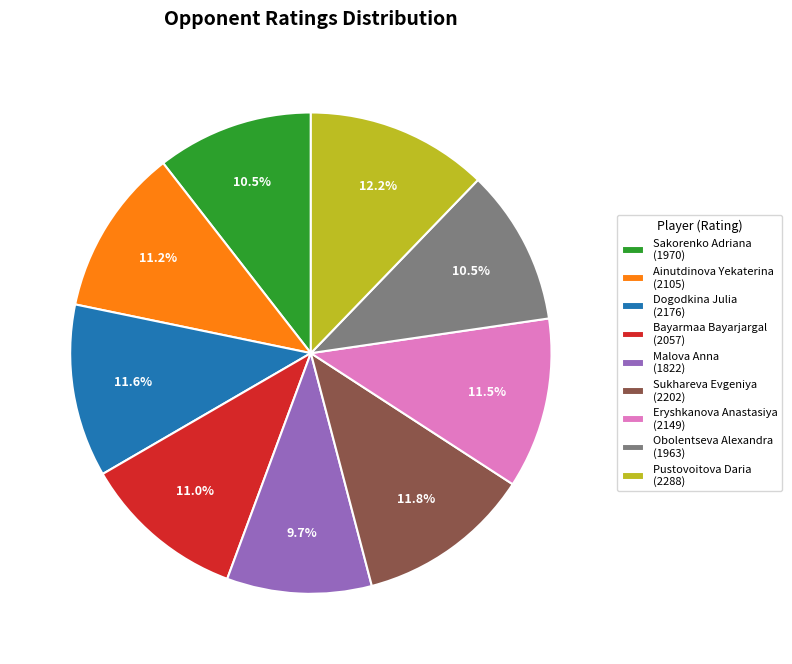

How many slices are in this pie chart?

9